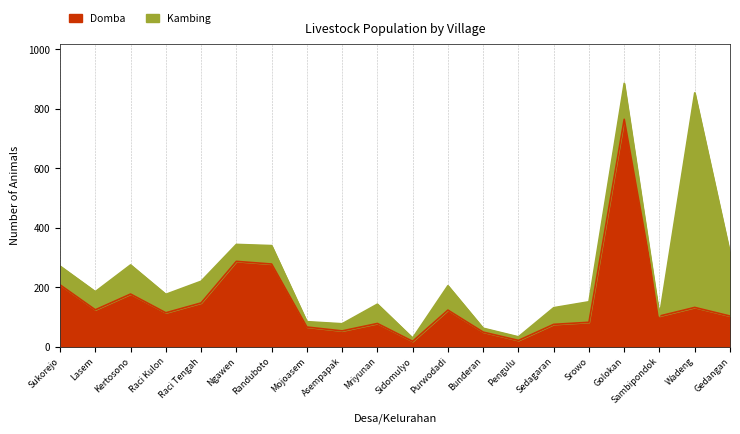

How many data points does each series have?

20